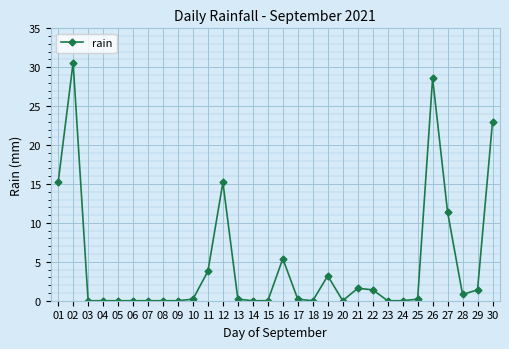

What is the difference between the second highest and second lowest values?

28.6